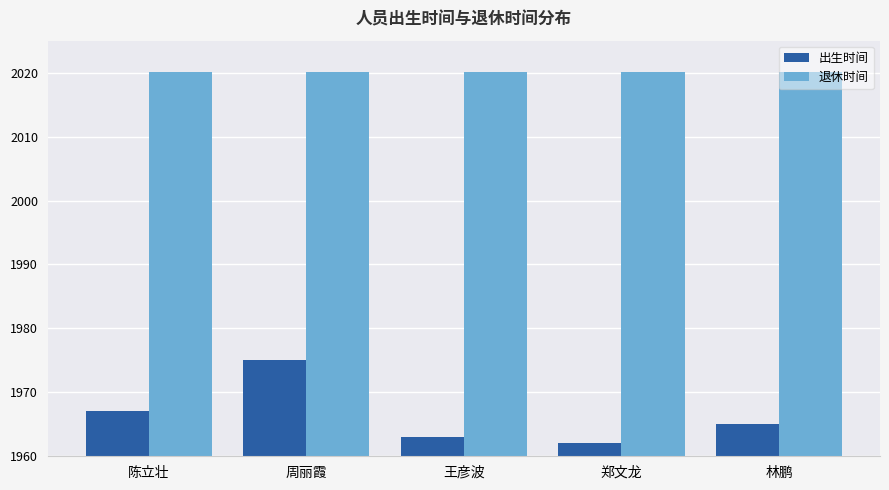

Is the value of 出生时间 at 林鹏 greater than the value of 退休时间 at 周丽霞?

No